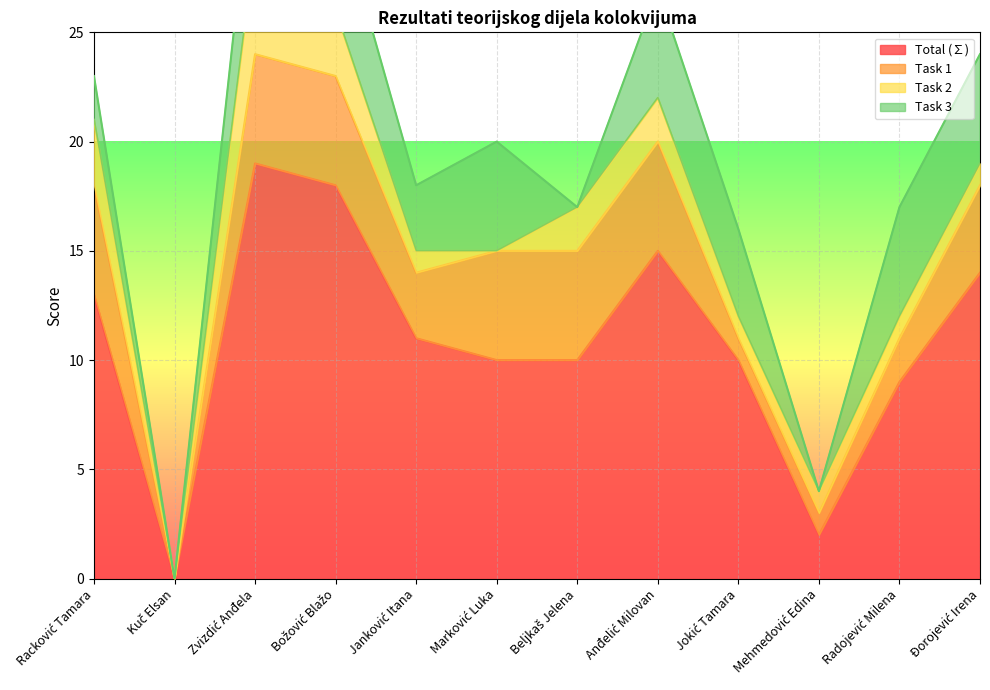

What are all the series names shown in the legend?

Total (∑), Task 1, Task 2, Task 3